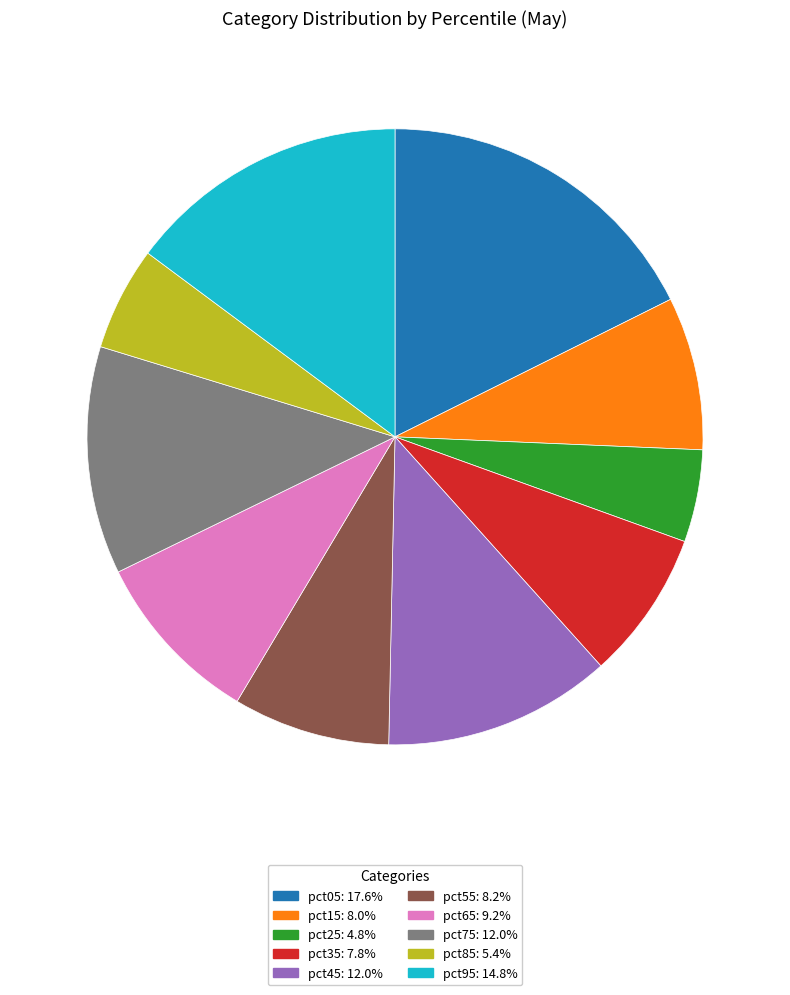

The pct65 slice represents 9% of the pie. True or false?

True